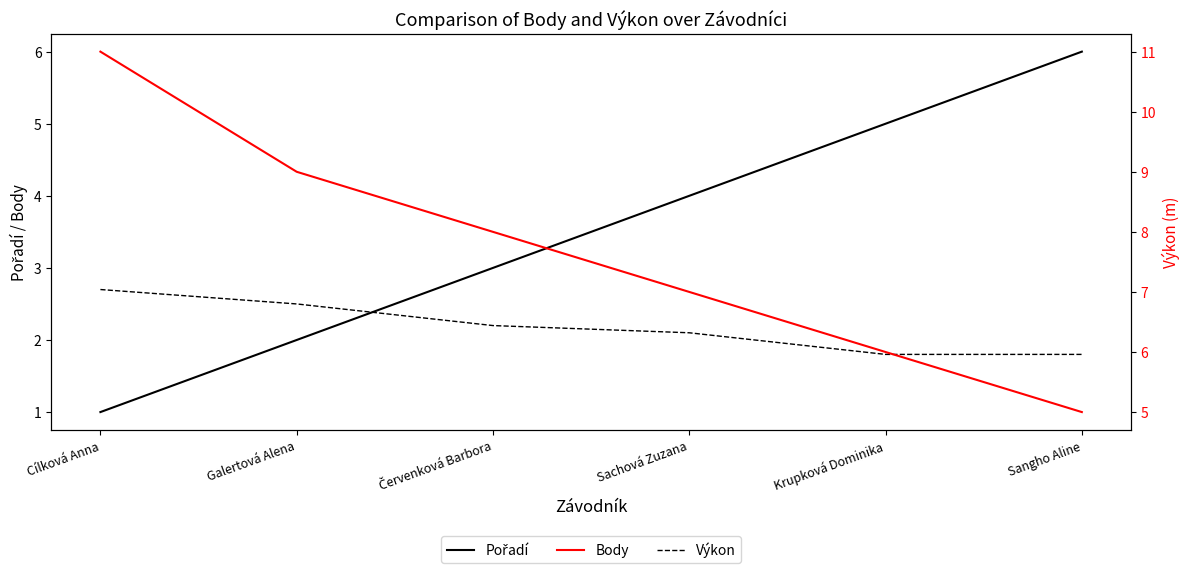

What is the approximate value of Pořadí at Sangho Aline?

6.0